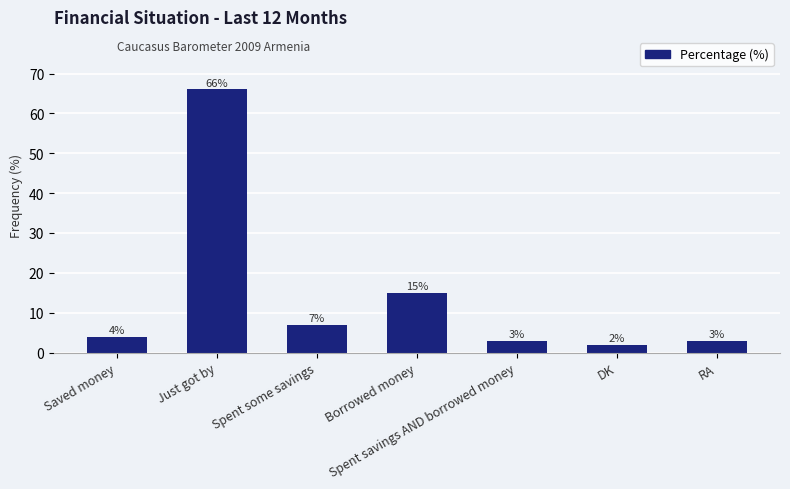

How many categories are shown in the chart?

7